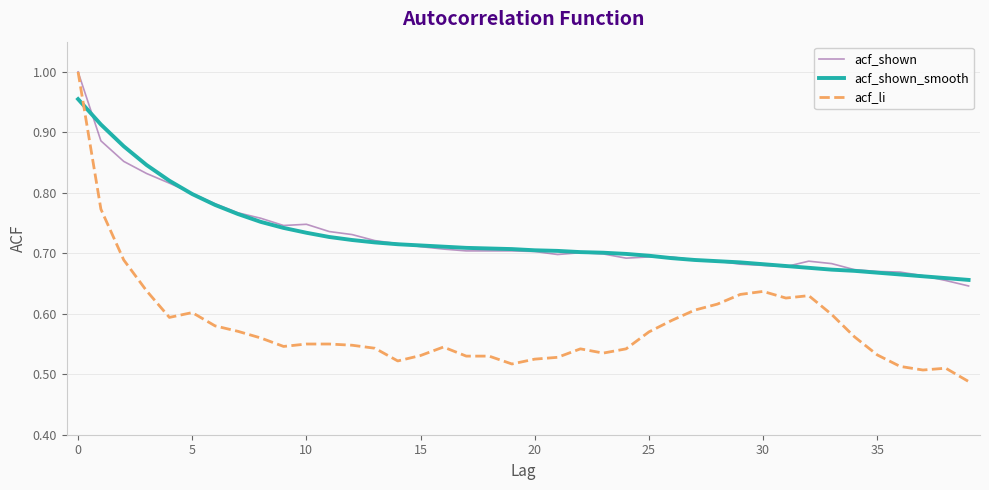

How many lines are shown in the chart?

3